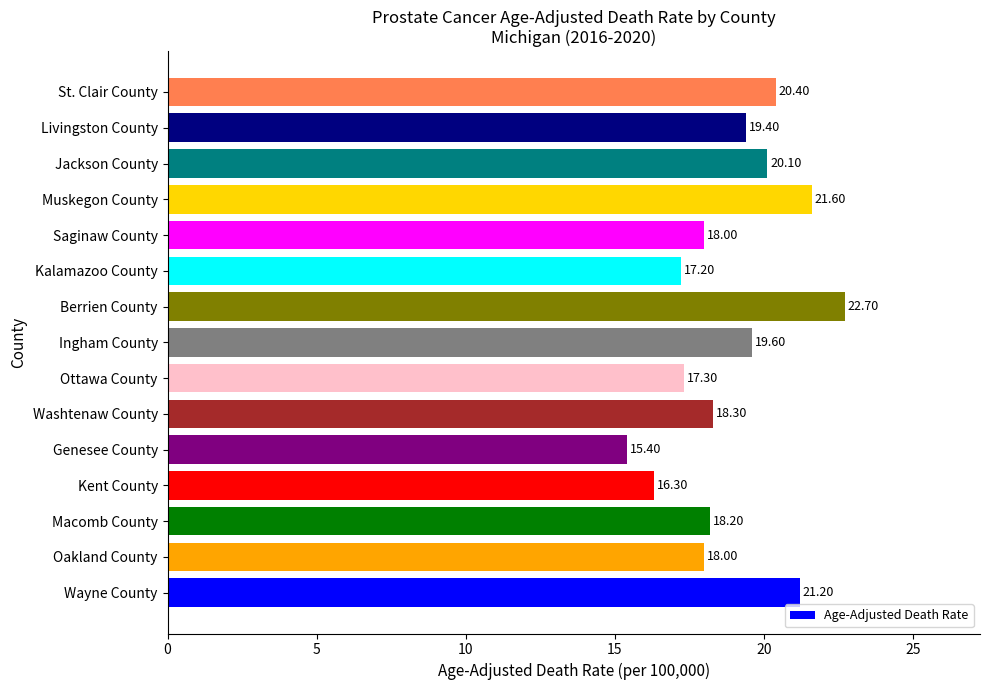

Which has a higher value, Wayne County or Jackson County?

Wayne County